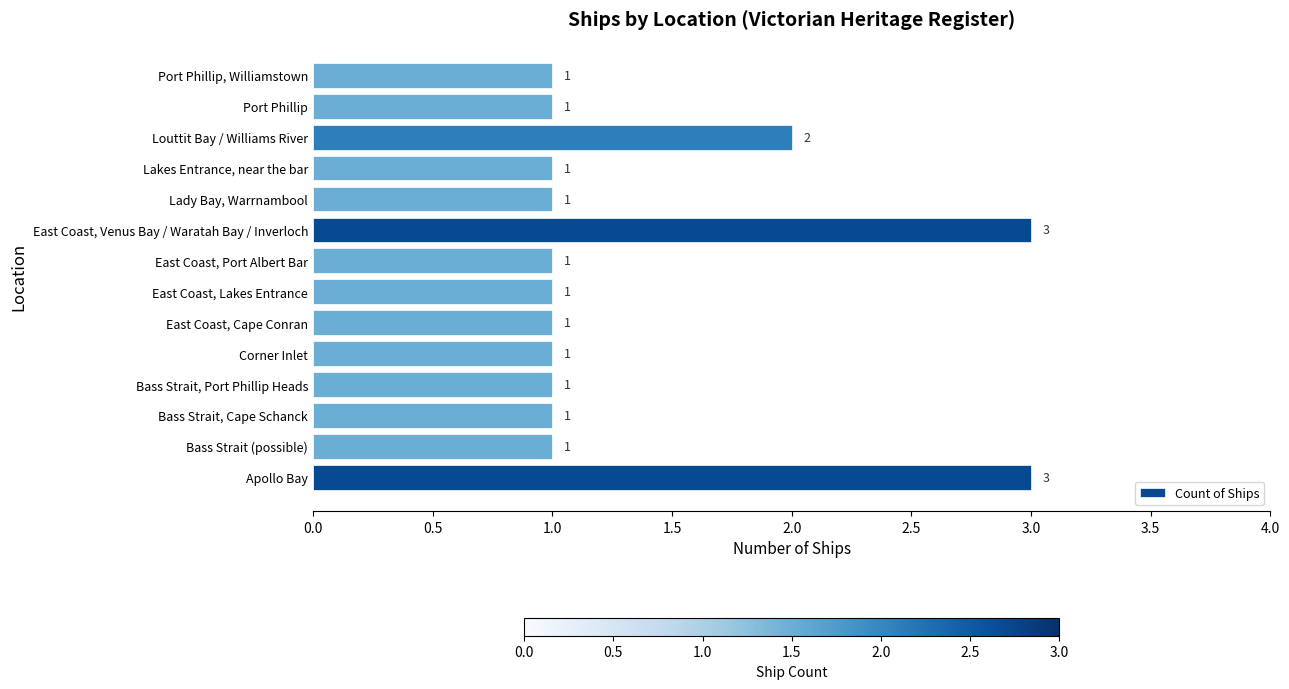

At which label is the value closest to 2?

Louttit Bay / Williams River